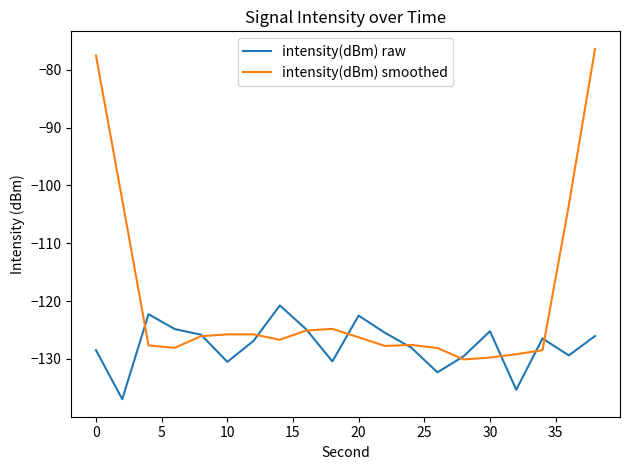

Which series has the largest total across all categories?

intensity(dBm) smoothed